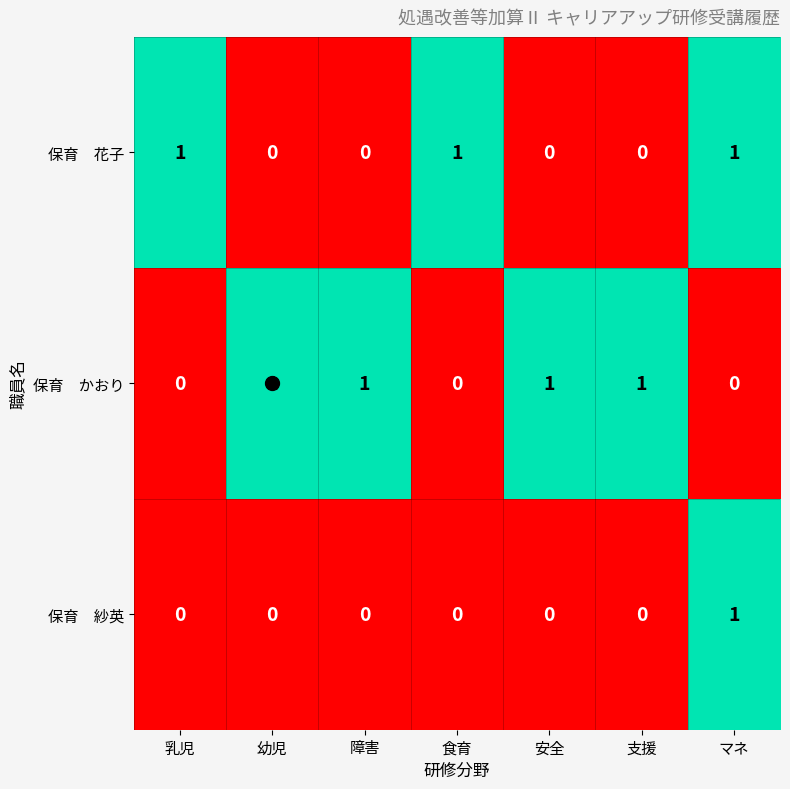

At how many categories does at least one series exceed 0?

7